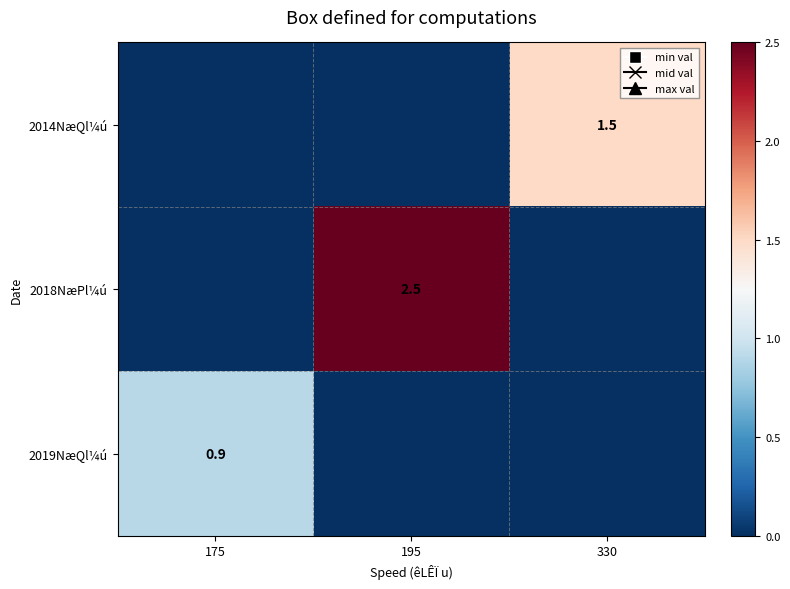

Is it true that 2014NæQl¼ú equals 0.4 at 330?

False